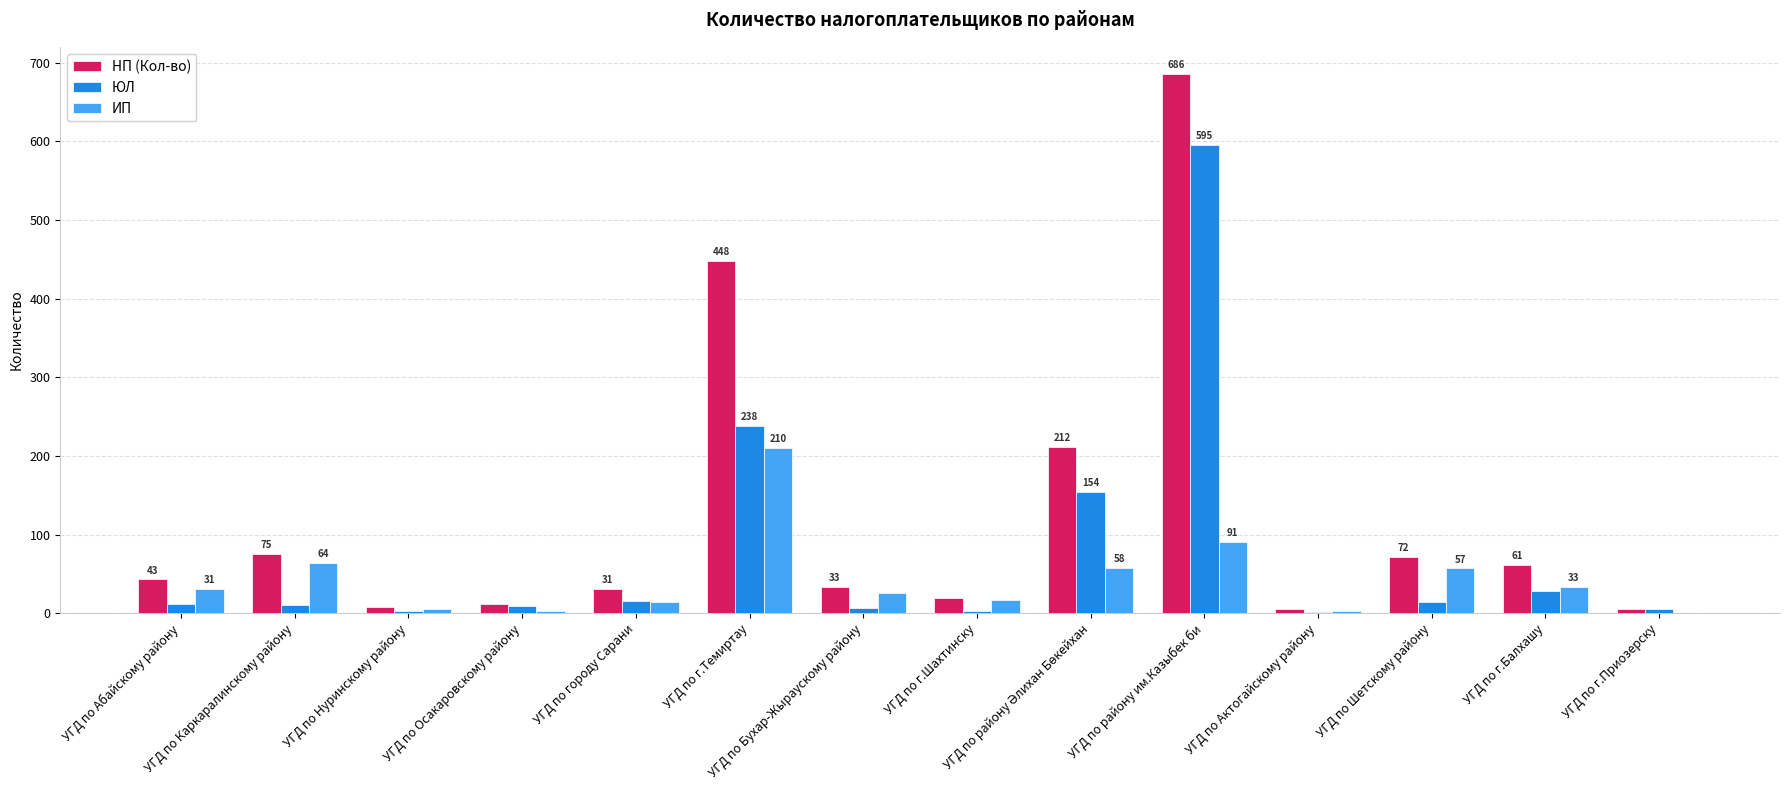

Which label corresponds to the largest value in the chart?

УГД по району им.Казыбек би